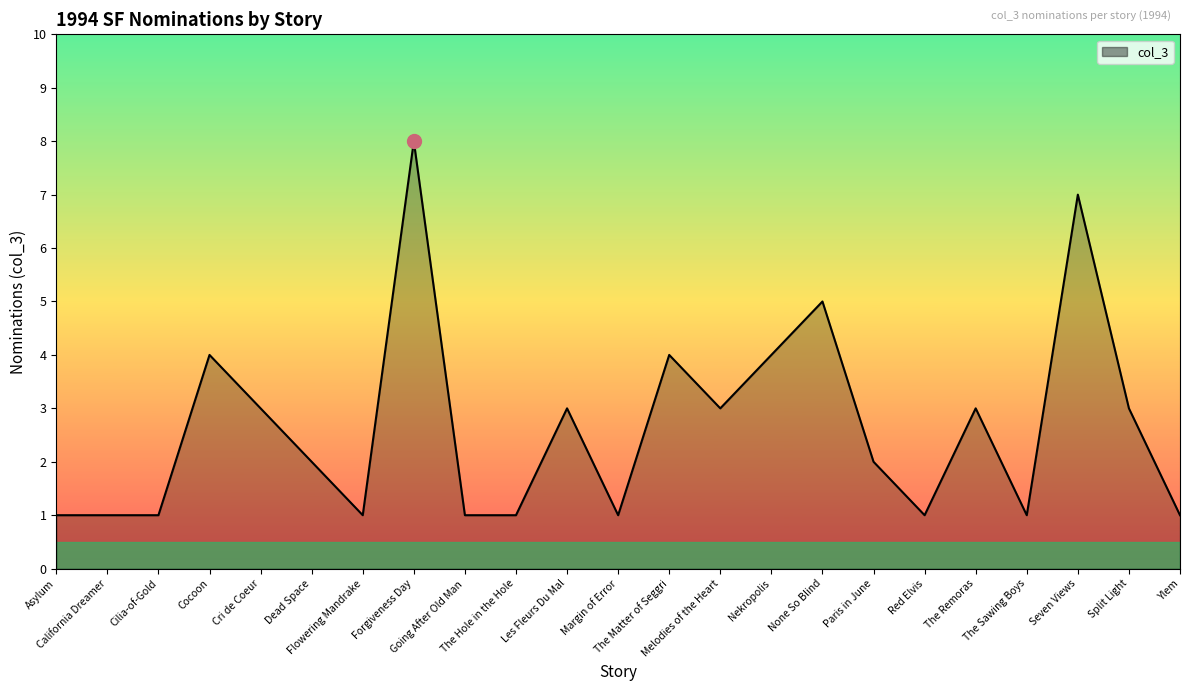

Where does the data first go above 2?

Cocoon